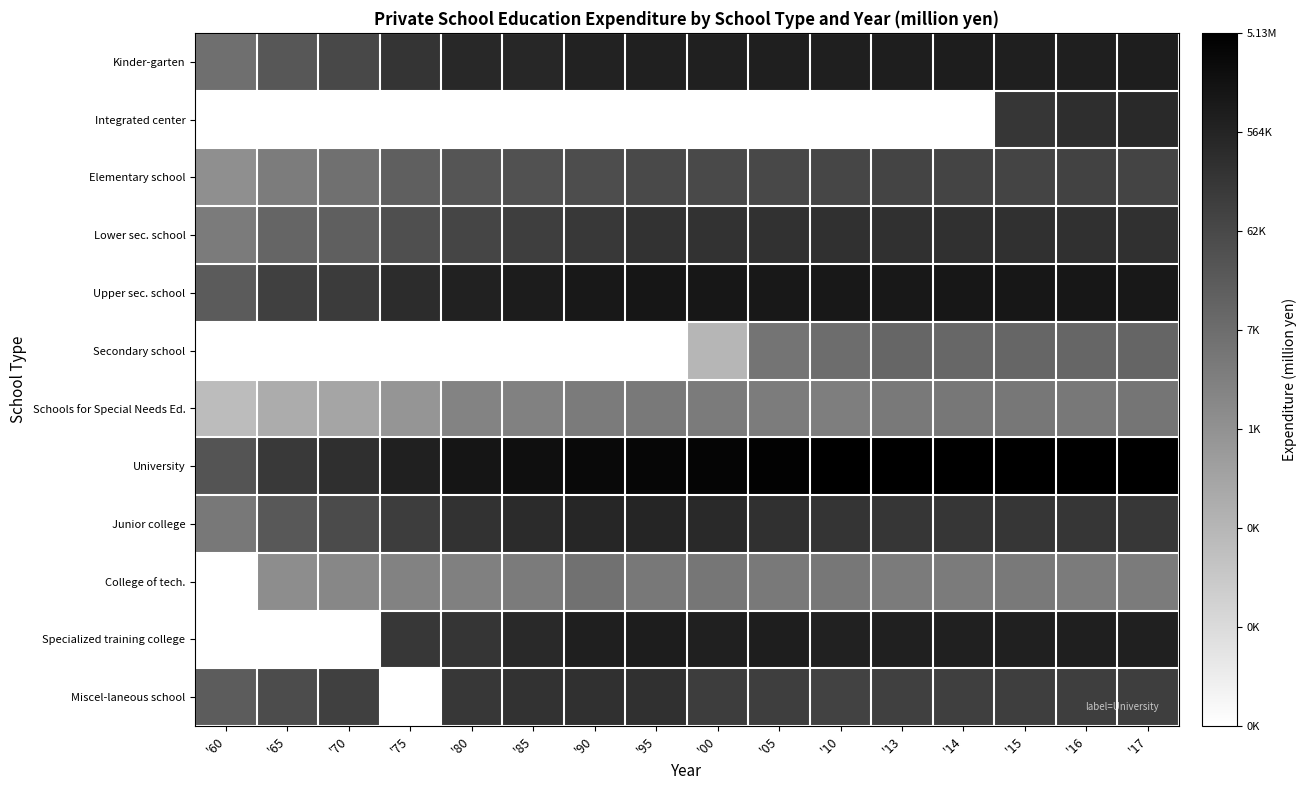

At which category is the sum across all series the highest?

'17